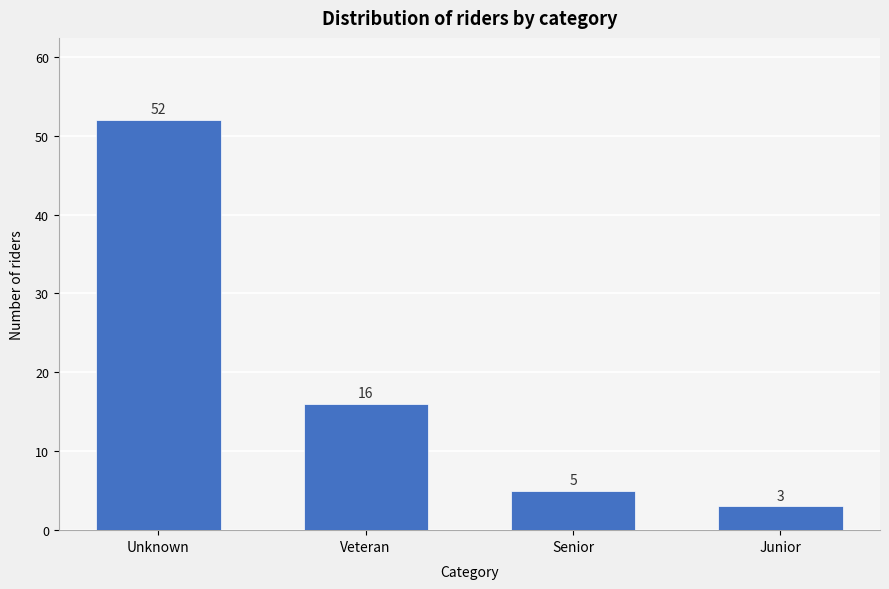

Reading right to left, transcribe all the data shown in this chart.

Junior=3	Senior=5	Veteran=16	Unknown=52